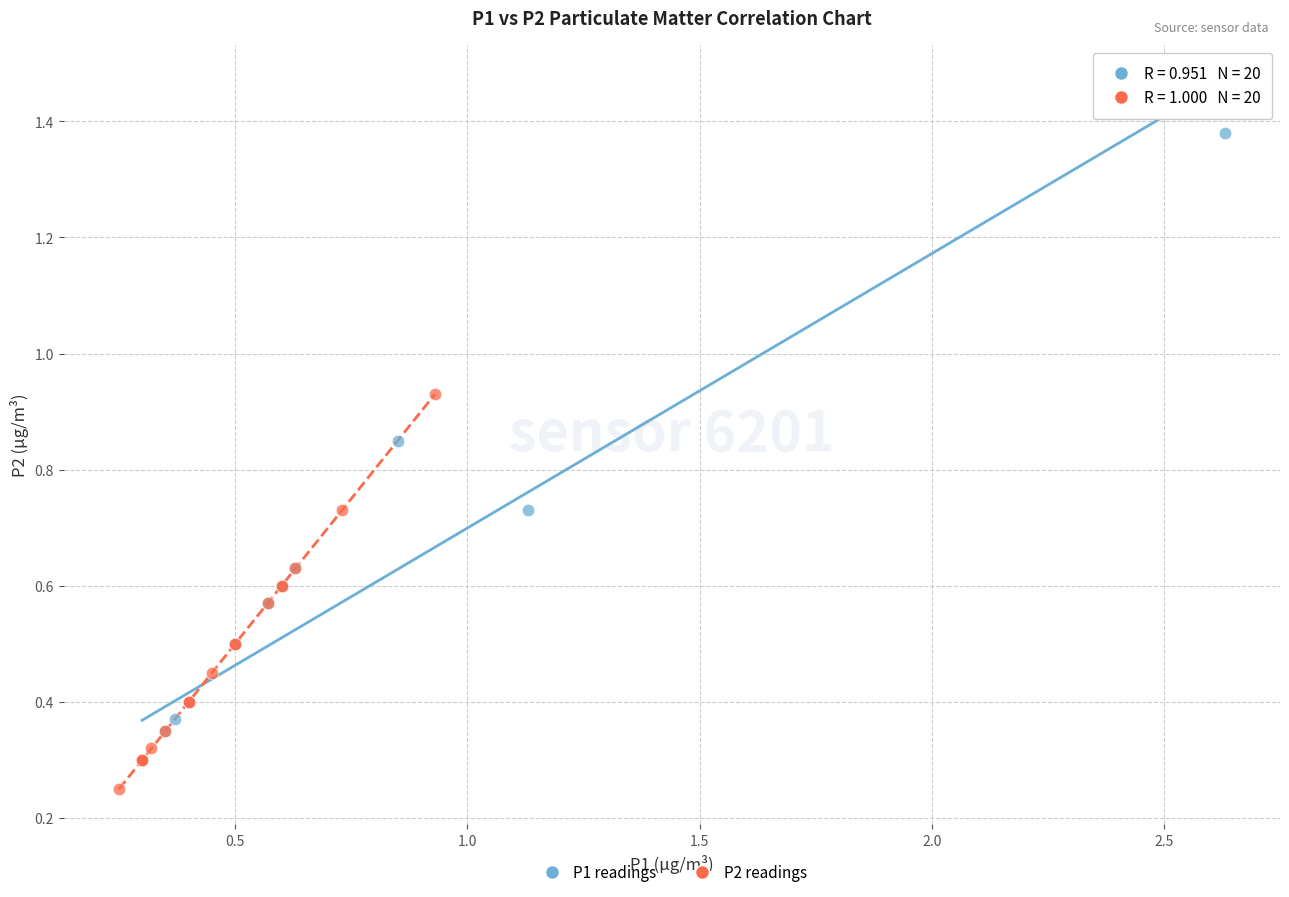

Which series has the widest spread of Y values?

P1 readings